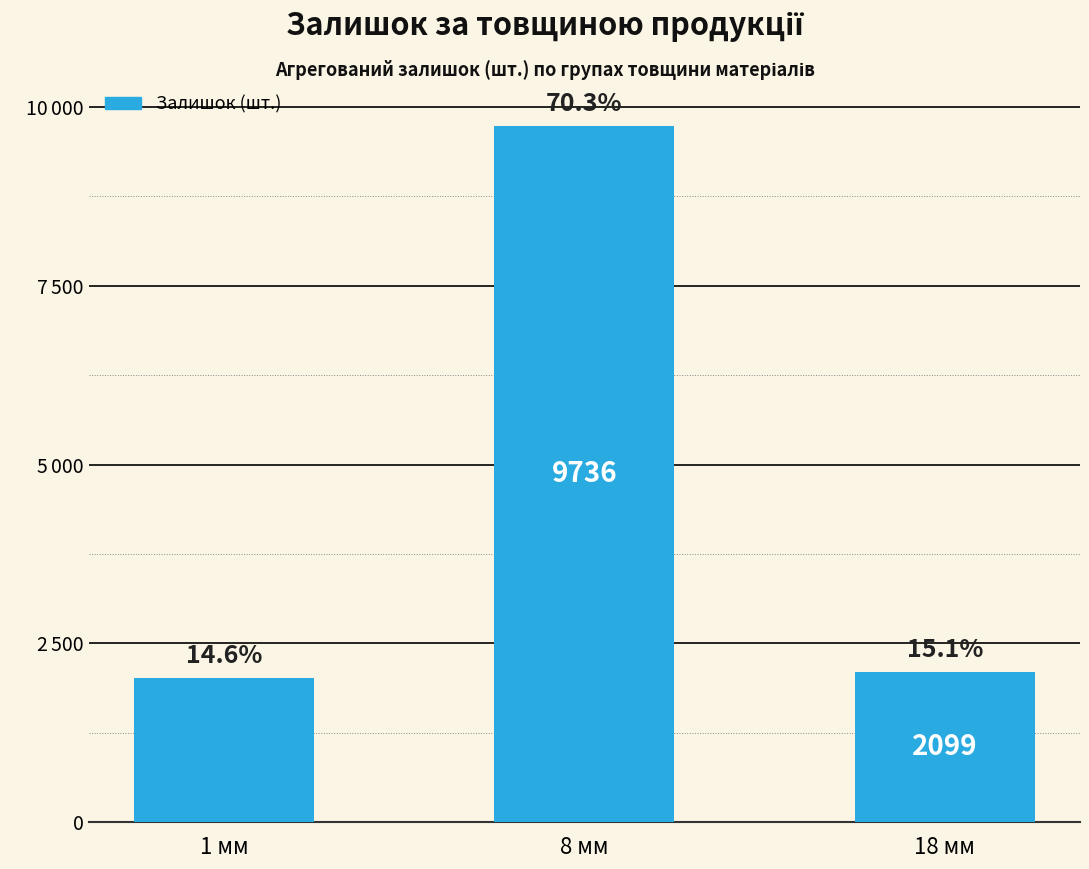

Does the chart contain any negative values?

No